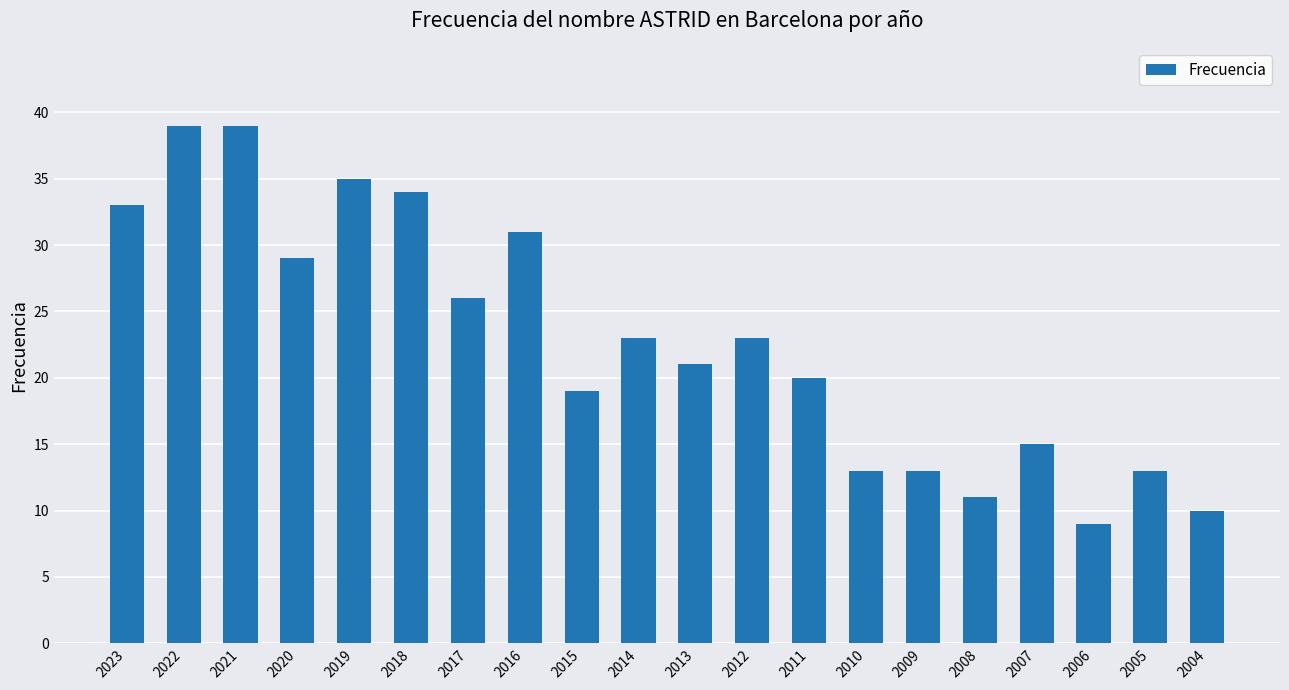

How many categories are shown in the chart?

20